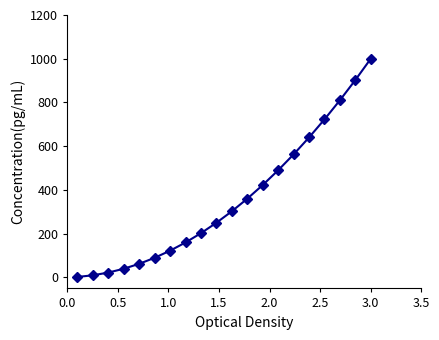

What is the value of the 12th point from the left?

360.0